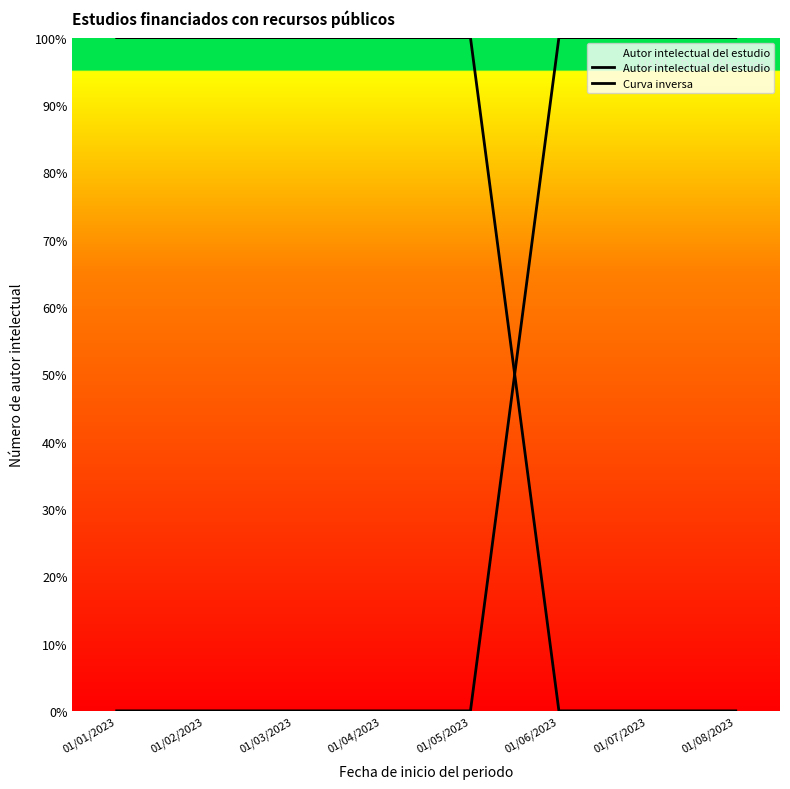

How many series are shown in this chart?

2